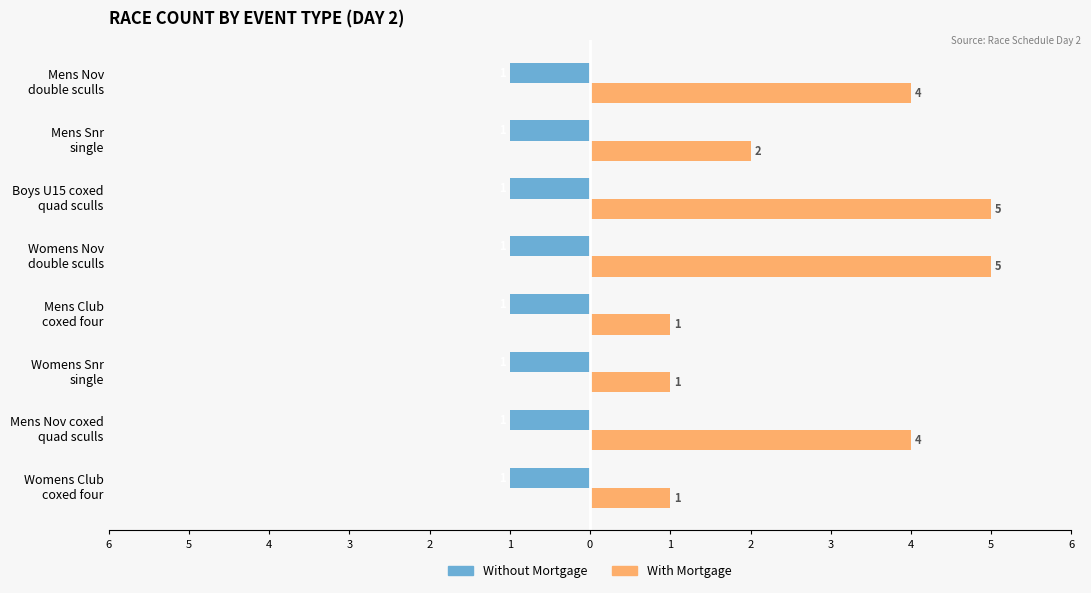

What are all the series names shown in the legend?

Without Mortgage, With Mortgage